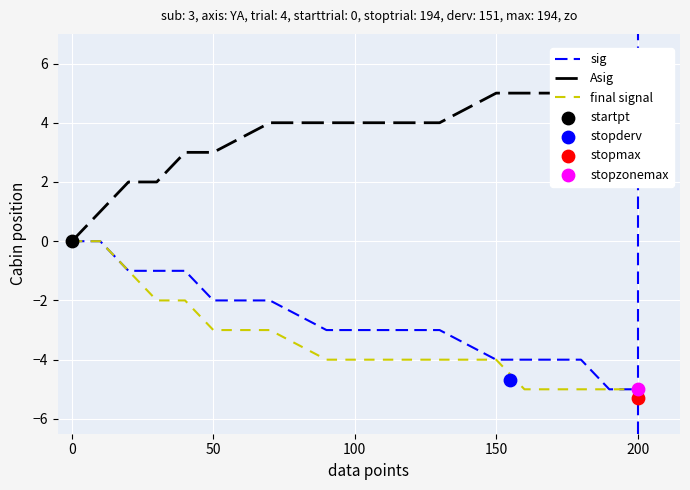

Which series has the widest spread of Y values?

Asig